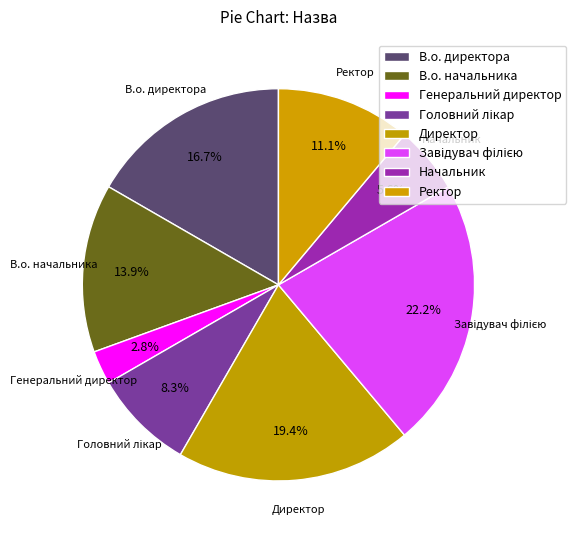

To the nearest percent, what is the combined percentage of Генеральний директор and Начальник?

8%